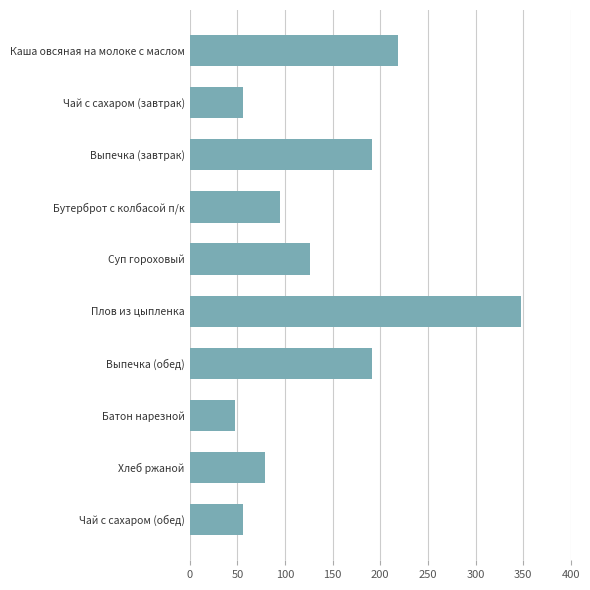

What is the label of the 7th bar from the top?

Выпечка (обед)